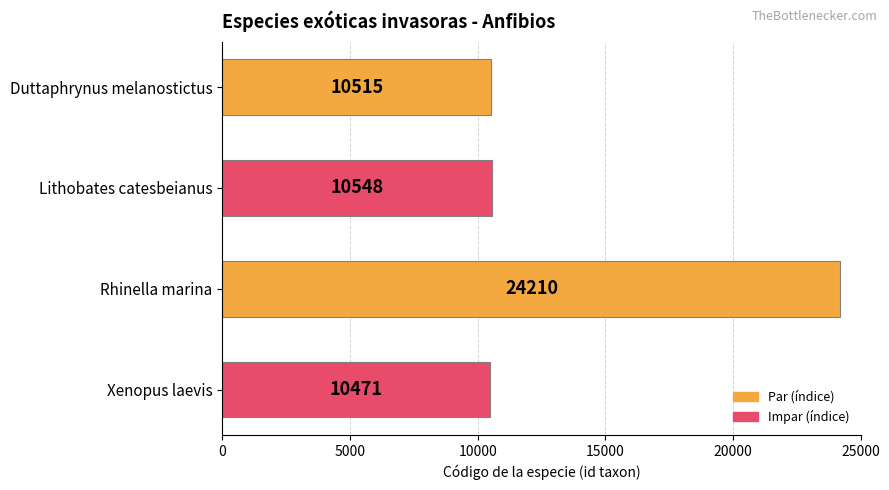

What is the difference between the maximum and minimum values?

13739